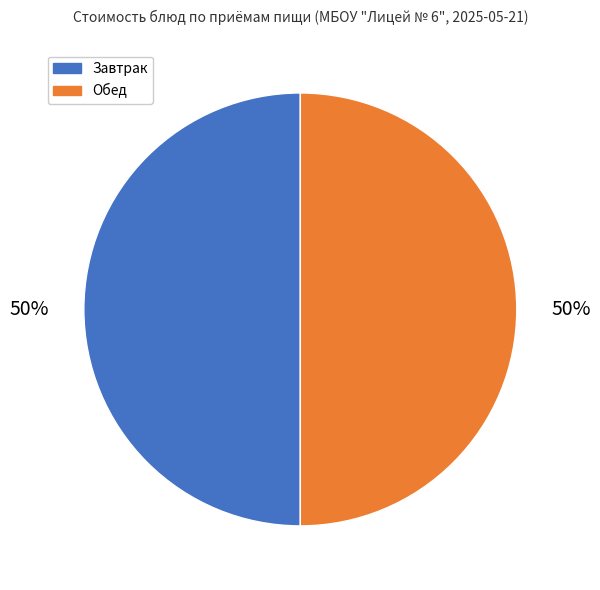

The Обед slice represents 50% of the pie. True or false?

True